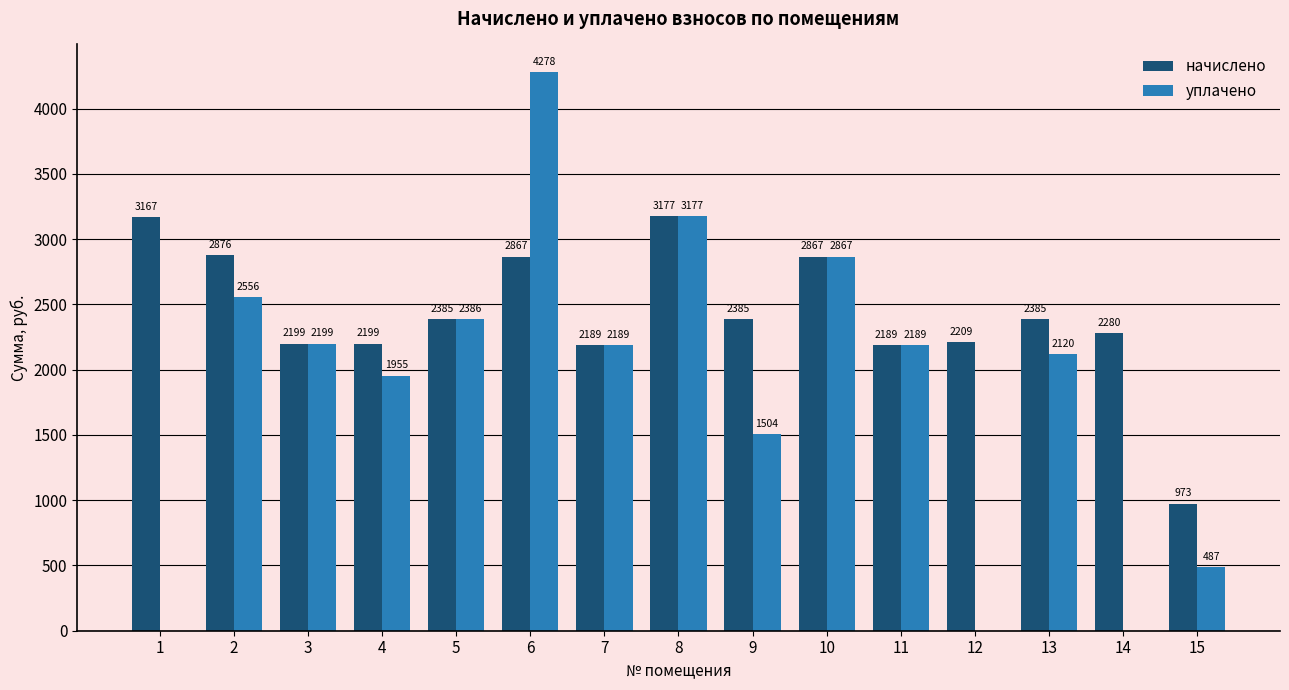

Which label corresponds to the largest value in the chart?

6